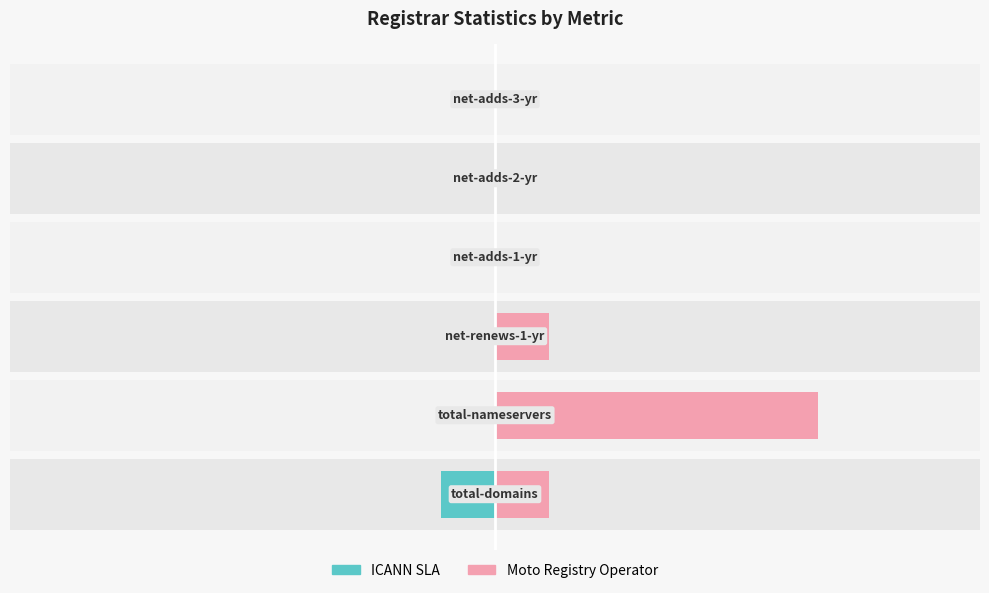

Count the ICANN SLA values in the range 0 to 1.

5